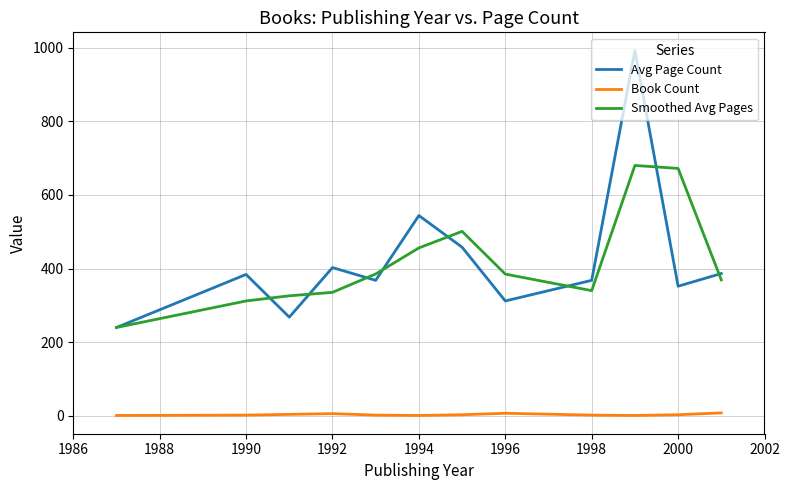

True or false: Smoothed Avg Pages and Book Count intersect in this chart.

False